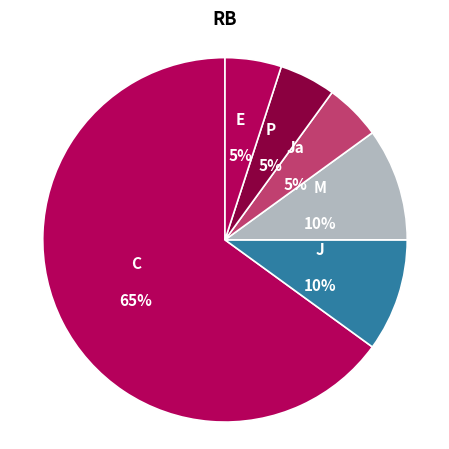

Count the number of slices in the pie.

6